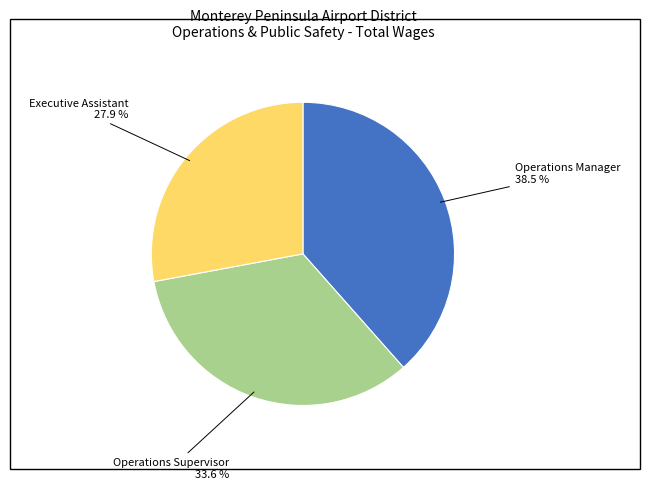

Is the sum of Operations Supervisor and Operations Manager greater than half?

Yes